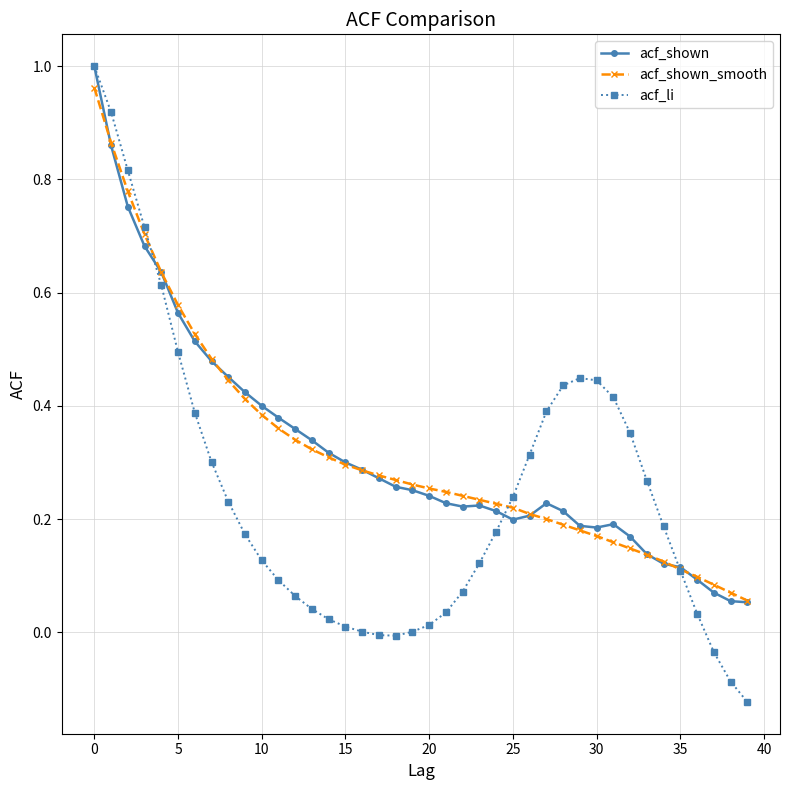

Which series has the widest spread of values?

acf_li